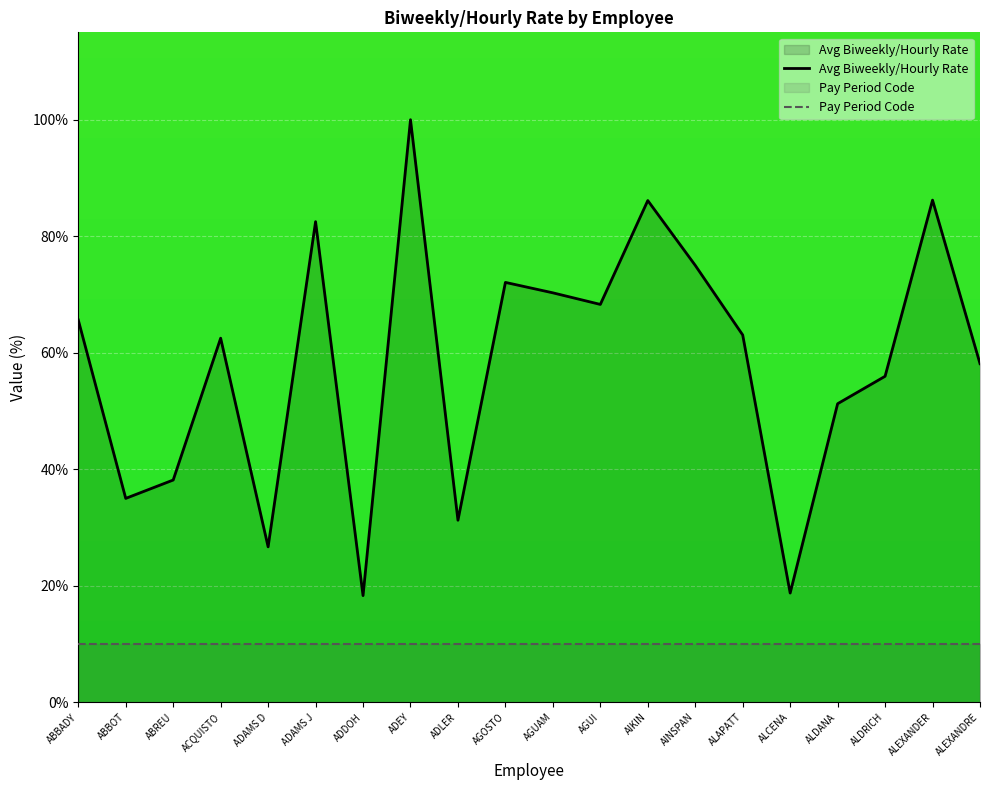

How many points are higher than both their immediate neighbors (excluding endpoints)?

6